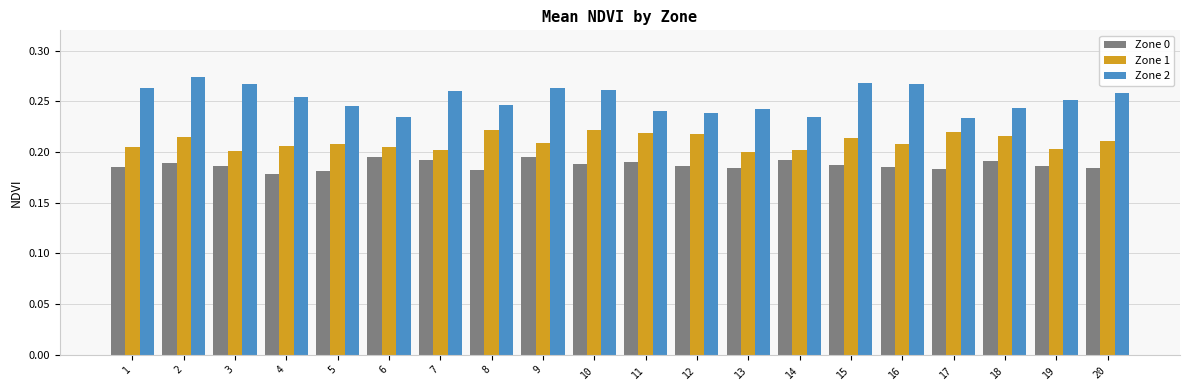

Rank the series by their maximum value, from highest to lowest.

Zone 2, Zone 1, Zone 0